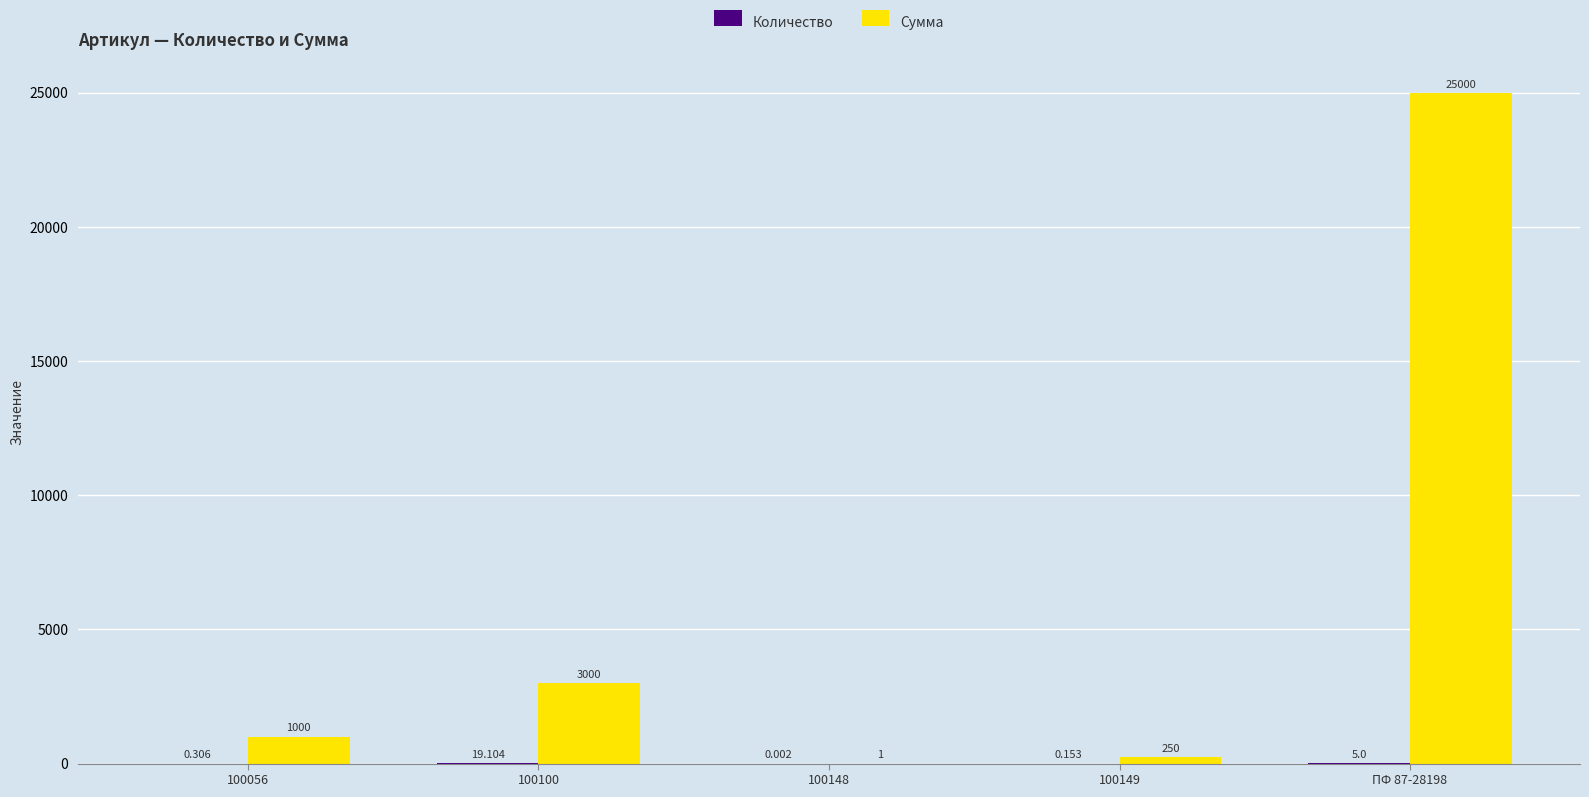

Count the number of data series in this chart.

2